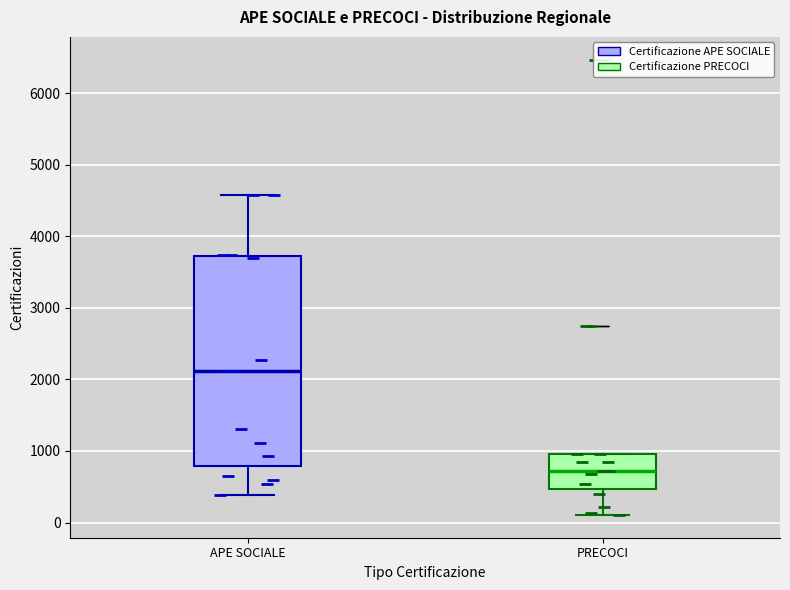

Which box has the lowest median line?

PRECOCI